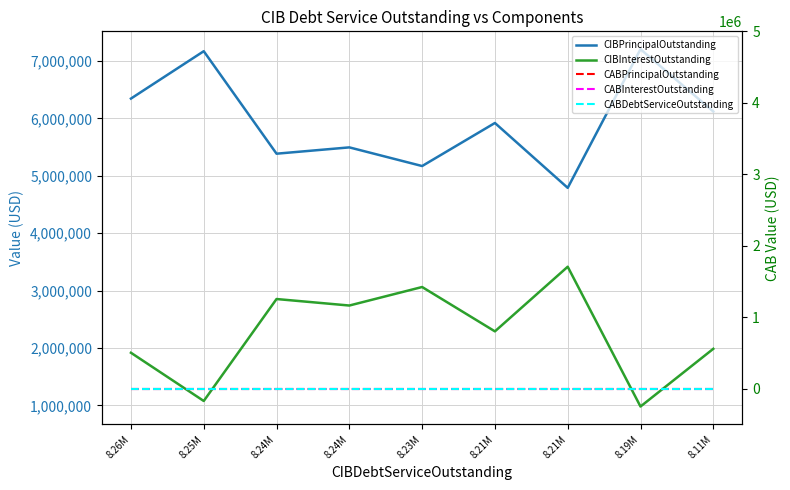

What is the difference between the maximum and minimum values in the CIBPrincipalOutstanding series?

2415000.0